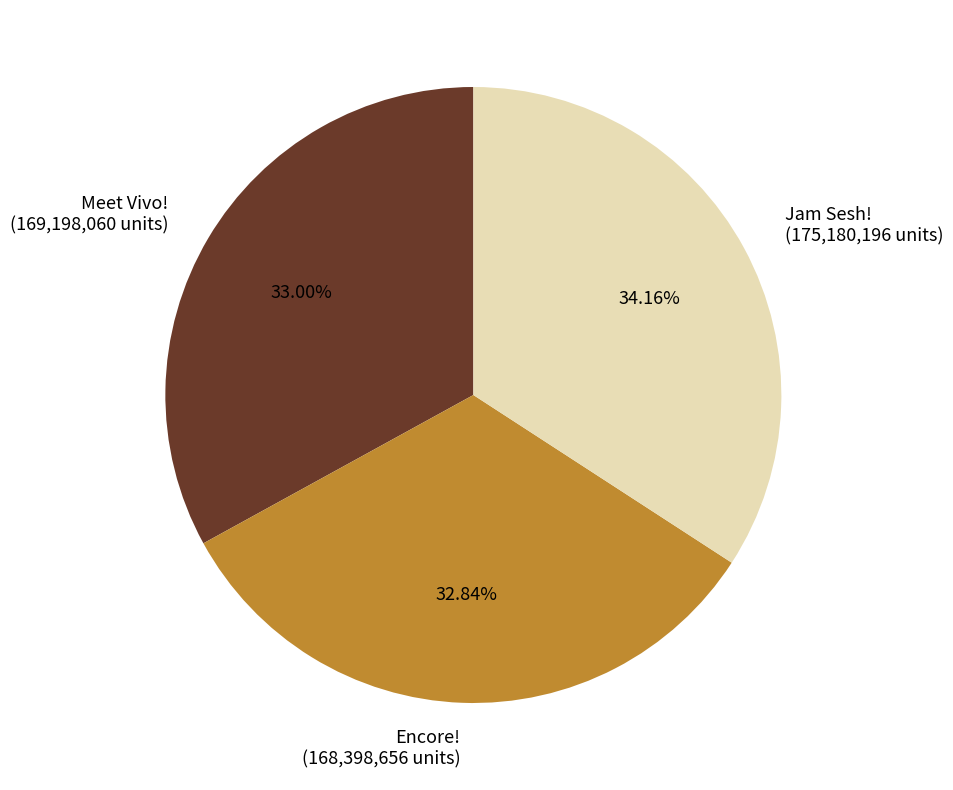

Does any single category account for the majority?

No